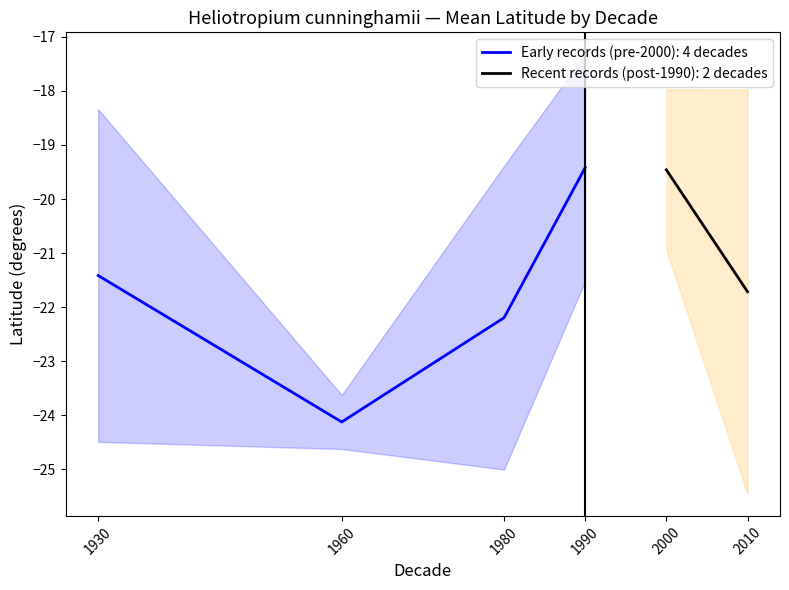

Where is the first local minimum for Early records (pre-2000): 4 decades?

1960